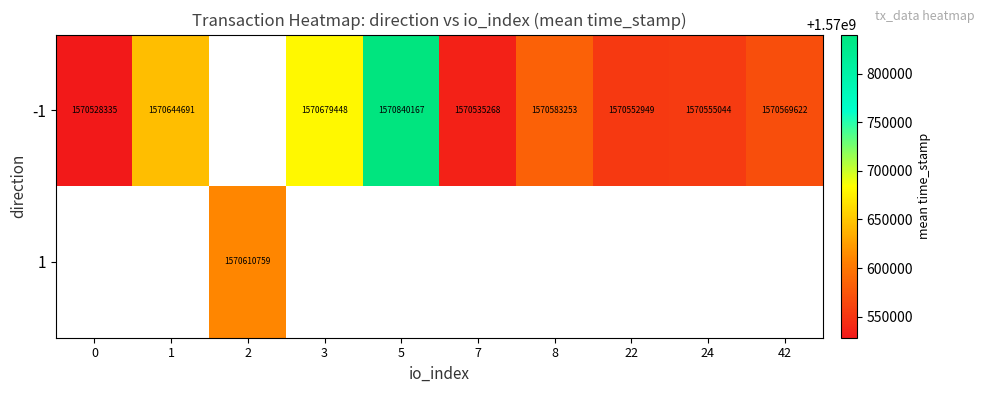

The value of -1 at 22 is 1570552949. True or false?

True